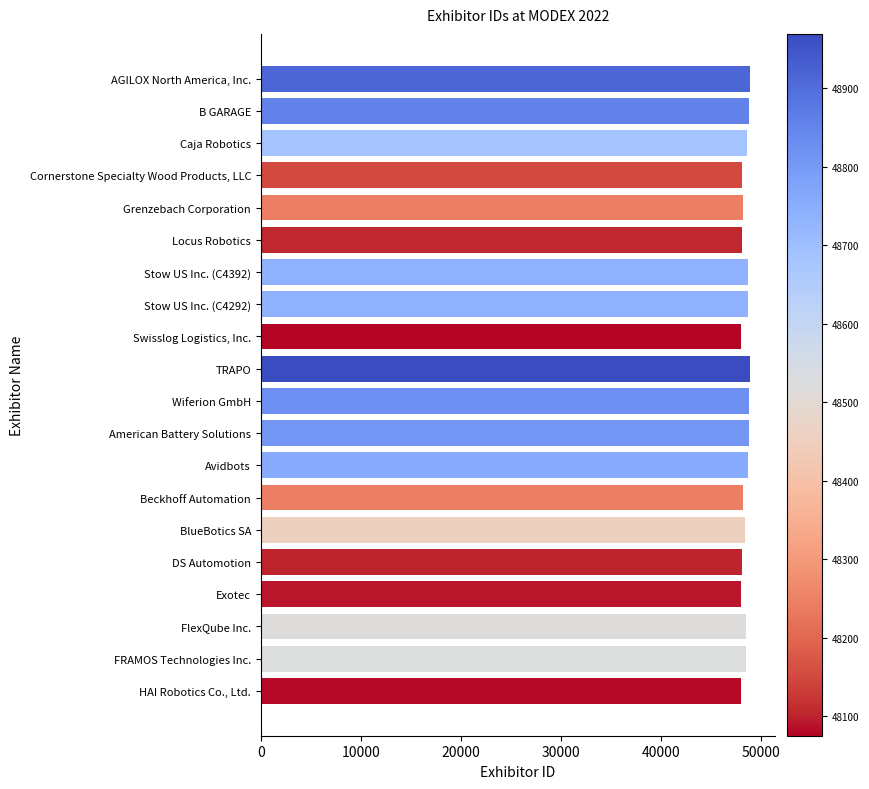

What is the label of the 18th bar from the top?

FlexQube Inc.